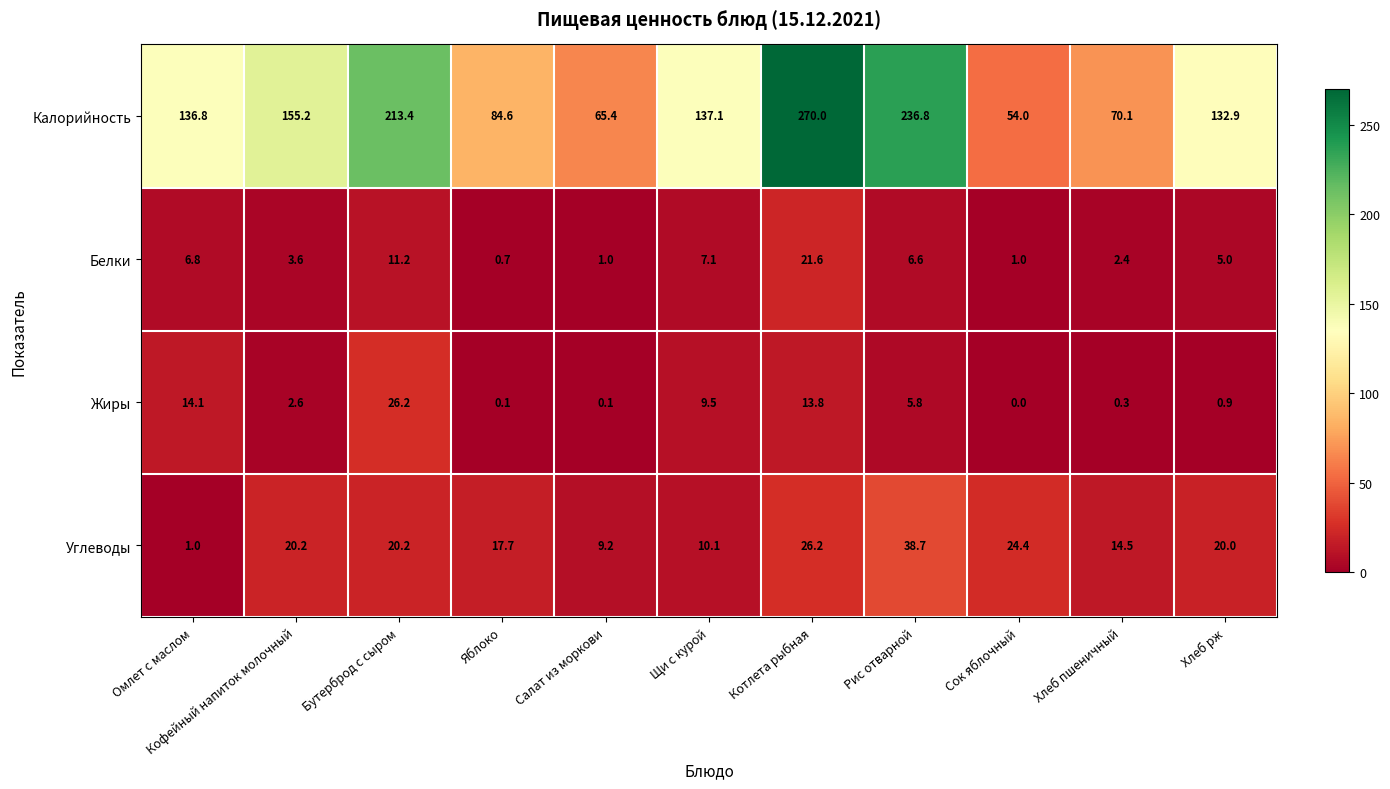

Which series has the widest spread of values?

Калорийность